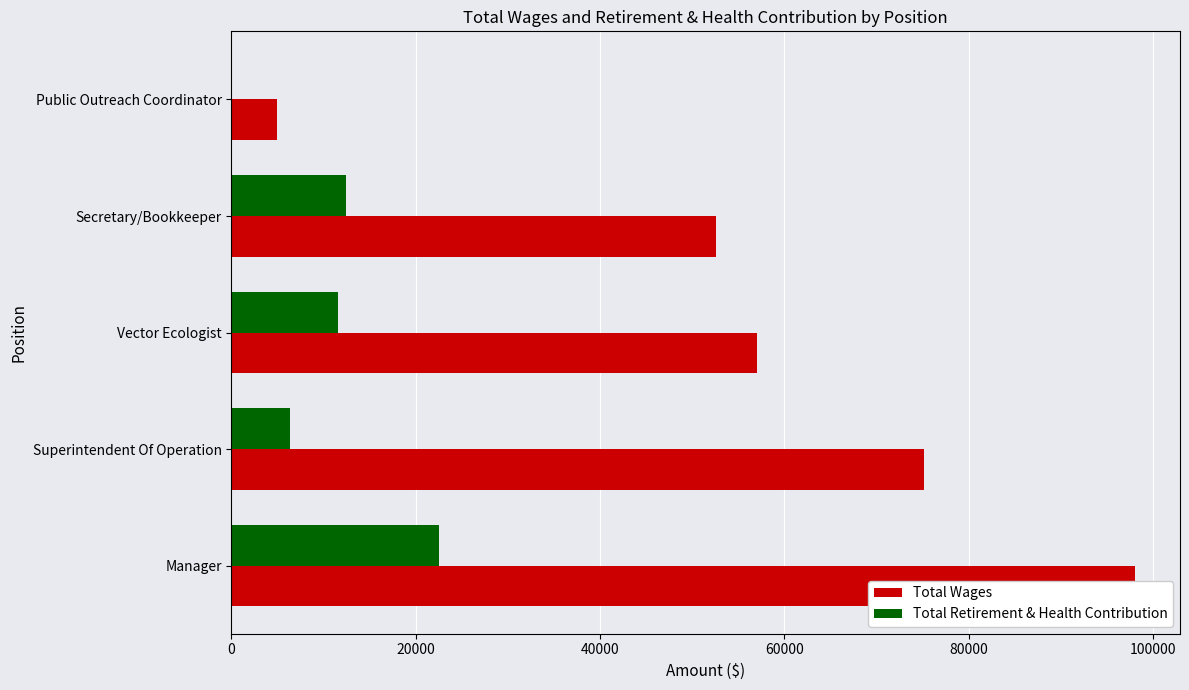

Which series has the widest spread of values?

Total Wages